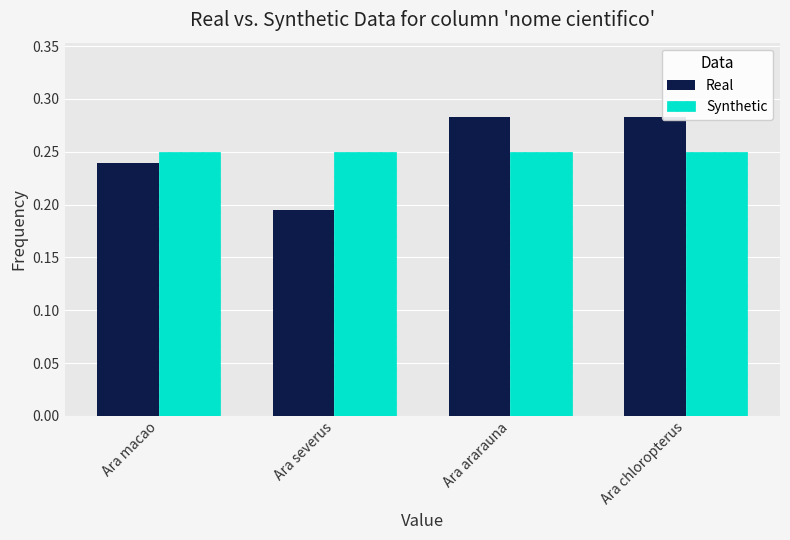

At how many categories does at least one series exceed 0?

4